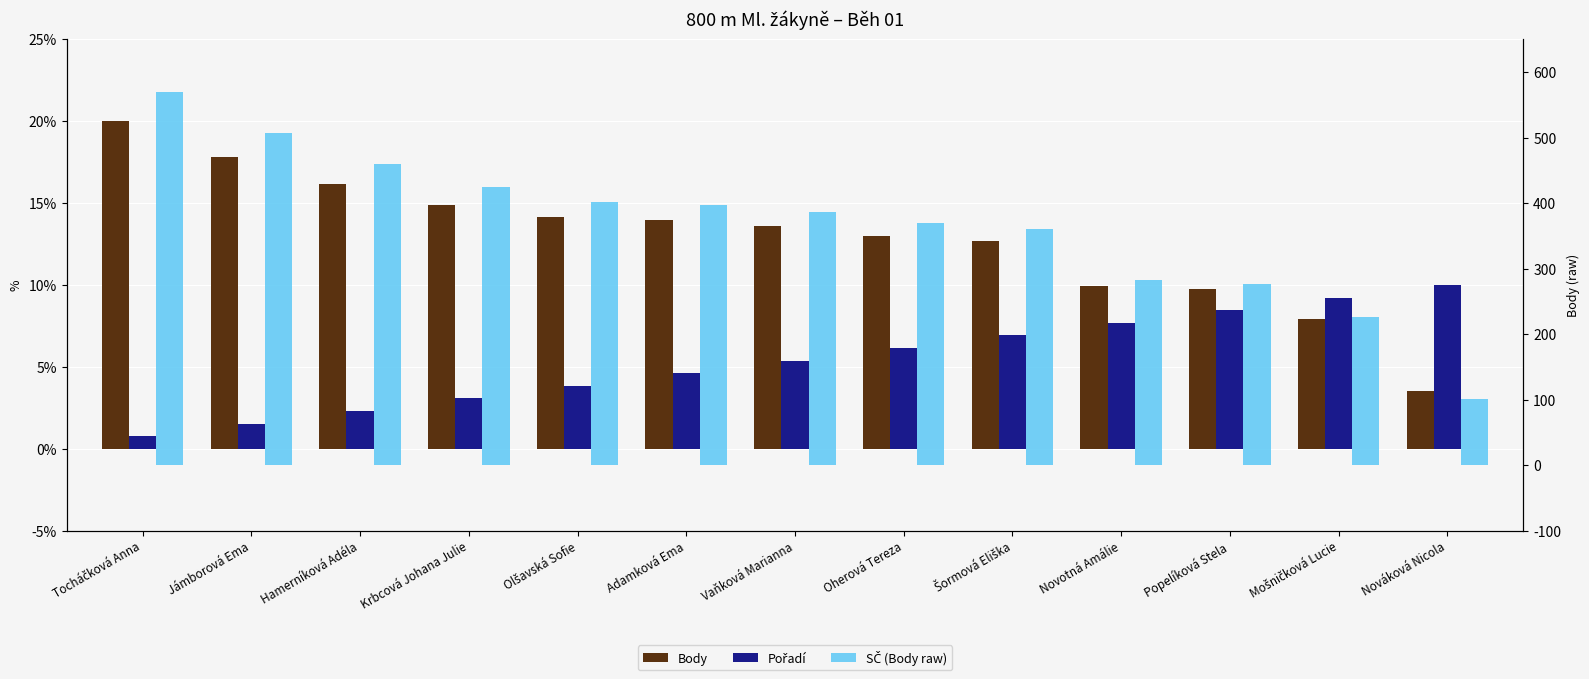

What is the spread (max minus min) of values at Novotná Amálie?

275.3